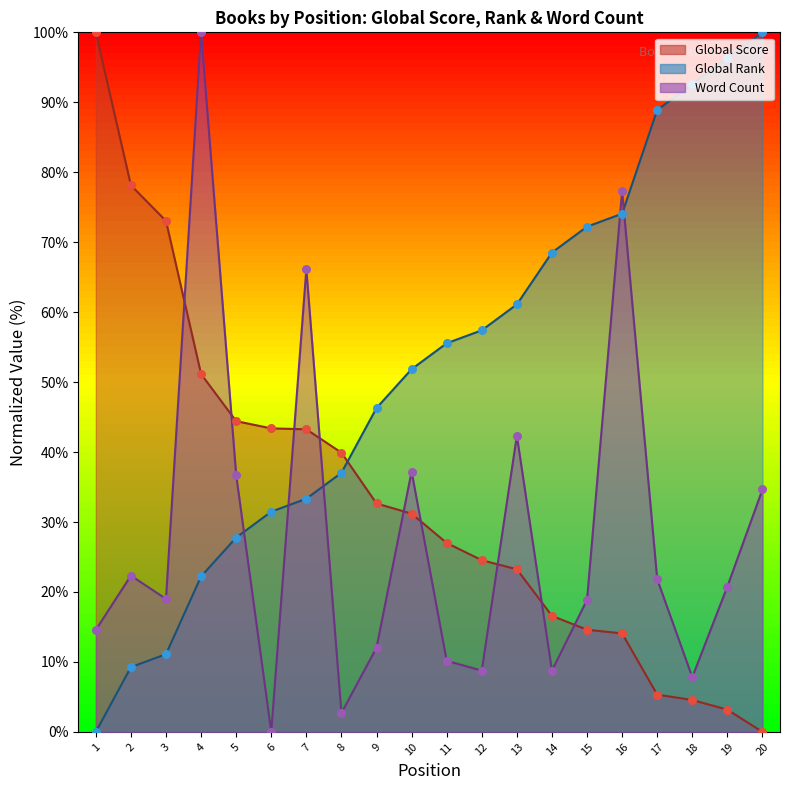

Is the value of Global Rank at 5 greater than the value of Word Count at 6?

Yes